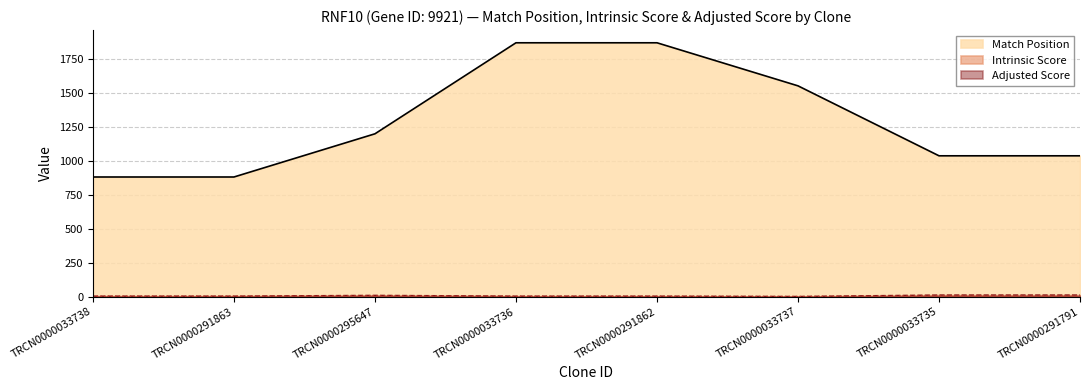

Reading left to right, extract all data points from this chart.

Match Position: 882.0	882.0	1200.0	1870.0	1870.0	1553.0	1038.0	1038.0
Intrinsic Score: 5.0	5.0	10.8	5.0	5.0	2.6	13.2	13.2
Adjusted Score: 4.0	4.0	7.6	3.5	3.5	1.8	7.9	7.9